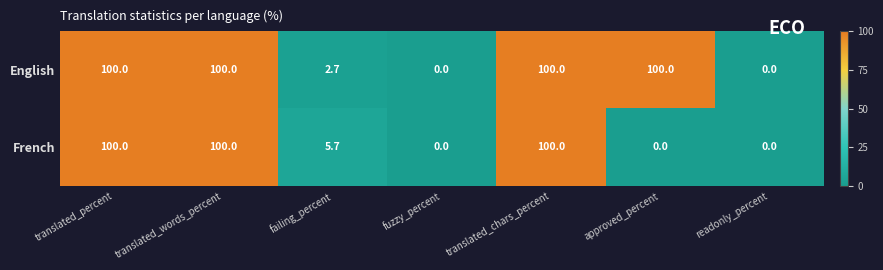

What is the spread (max minus min) of values at failing_percent?

3.0